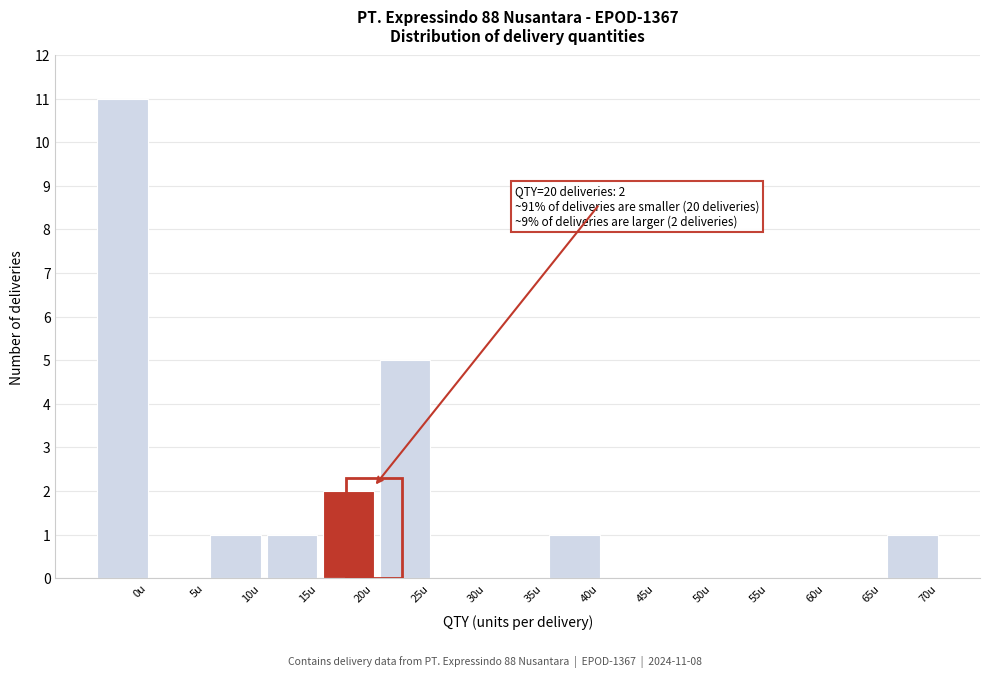

Reading left to right, list all the values displayed in this chart.

0u=11	5u=0	10u=1	15u=1	20u=2	25u=5	30u=0	35u=0	40u=1	45u=0	50u=0	55u=0	60u=0	65u=0	70u=1